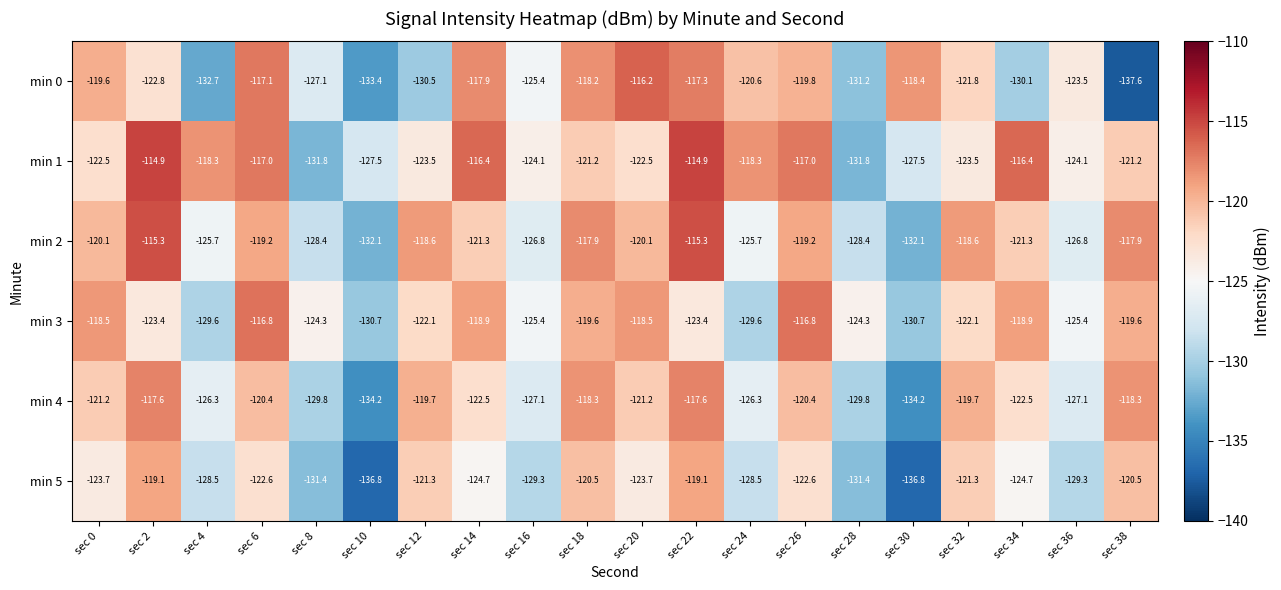

What is the sum of all min 2 values?

-2450.8